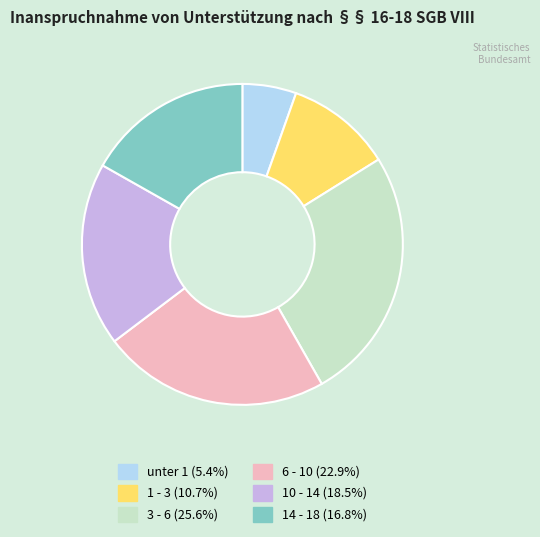

Count the number of slices in the pie.

6